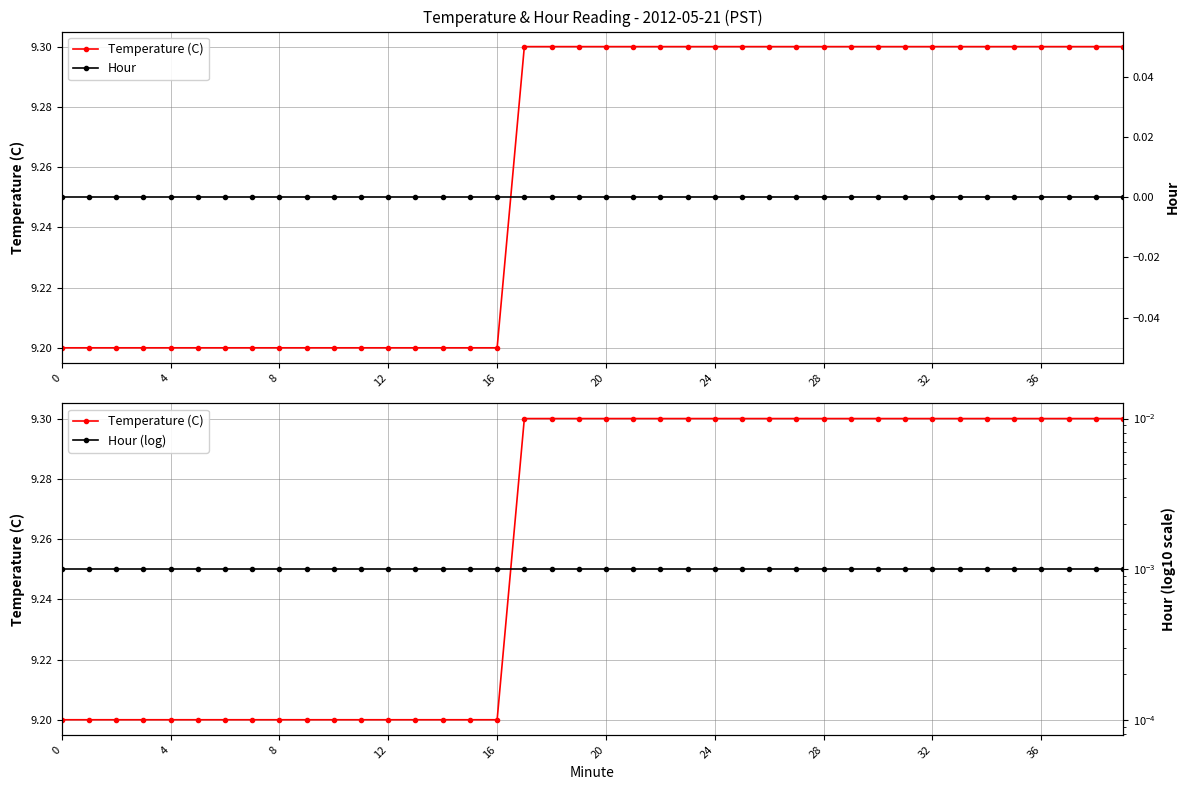

True or false: Hour (log) has a value of 0.0 at 14.

True